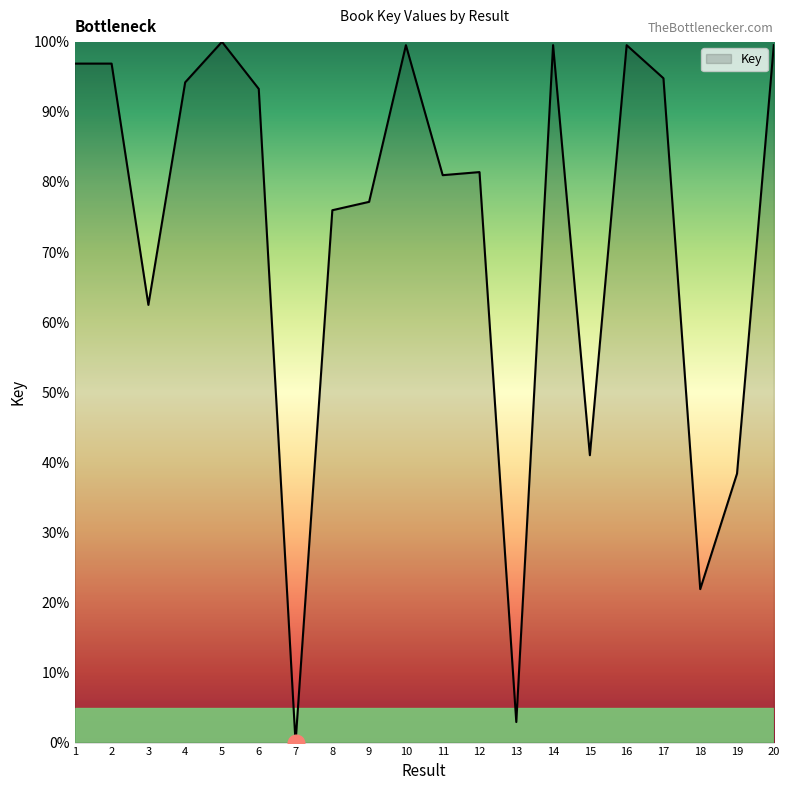

Which has a higher value, 12 or 13?

12